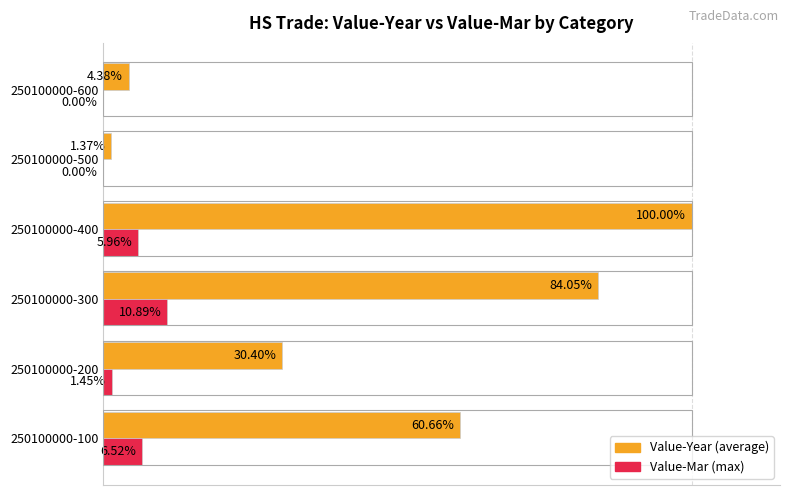

At which category is the sum across all series the highest?

250100000-400